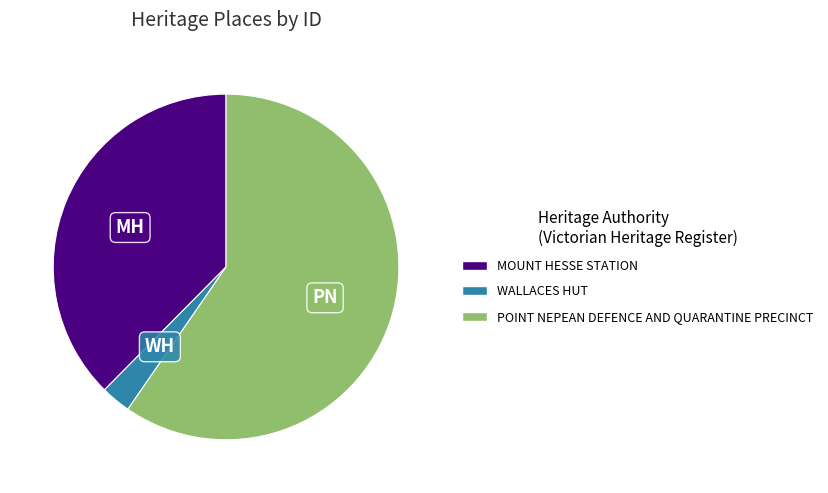

Count the number of slices in the pie.

3